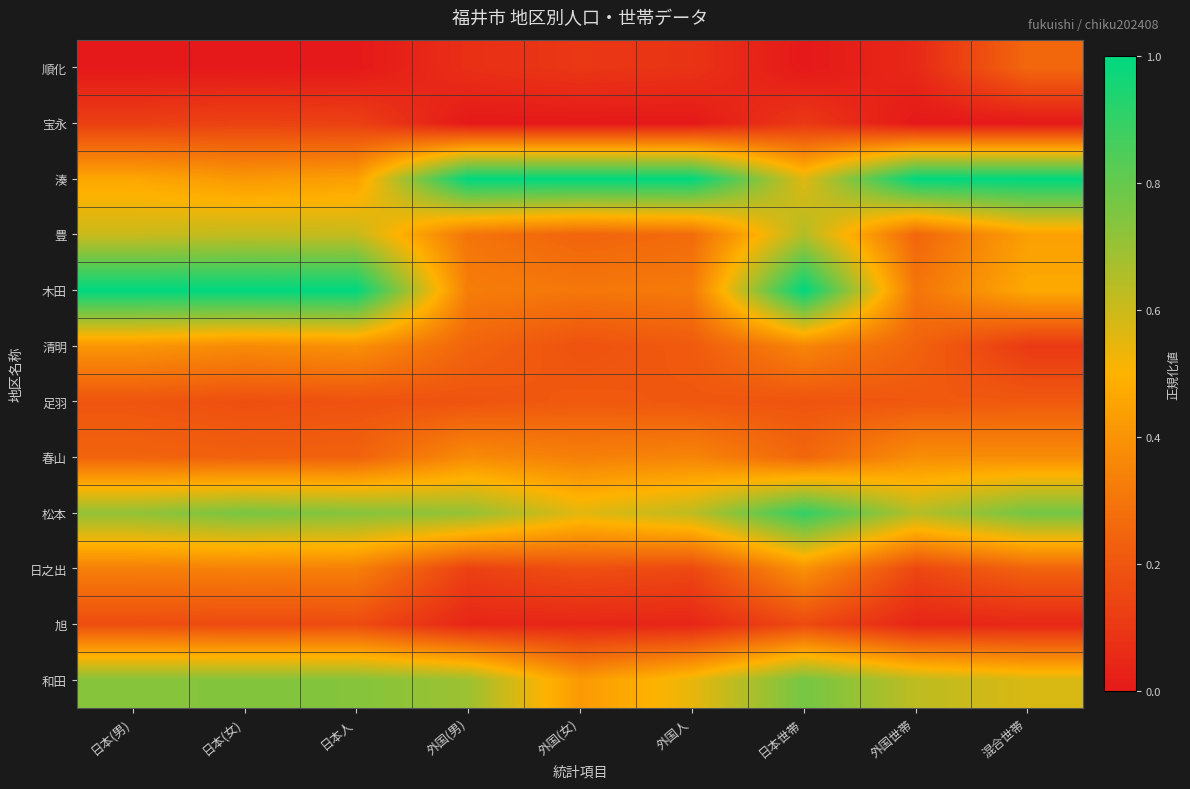

At 日本人, list the series in order from largest to smallest.

木田, 松本, 和田, 豊, 湊, 清明, 日之出, 春山, 足羽, 旭, 宝永, 順化